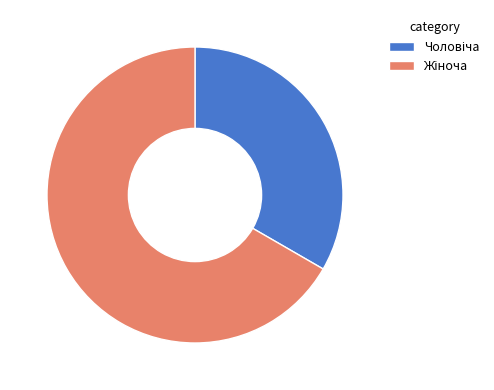

Does any single category account for the majority?

Yes